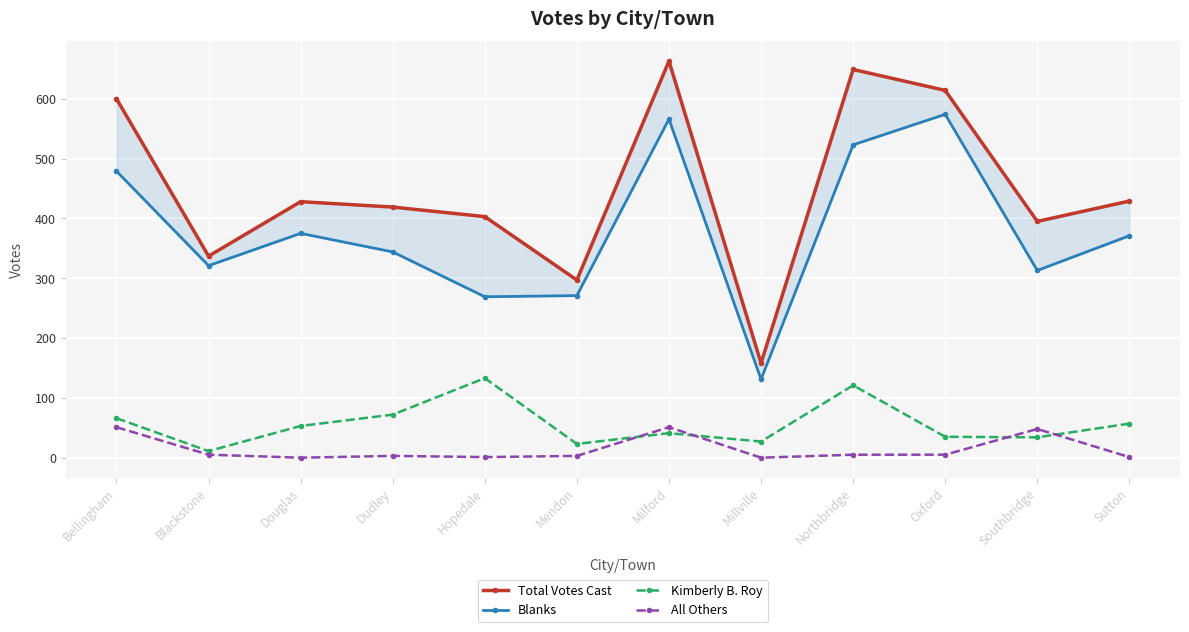

How many lines are shown in the chart?

4